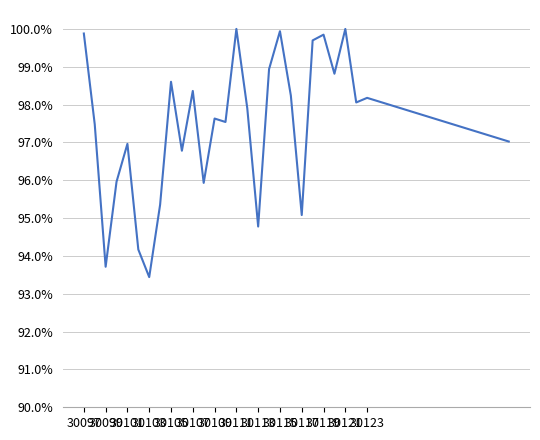

What is the difference between the maximum and minimum values?

0.1